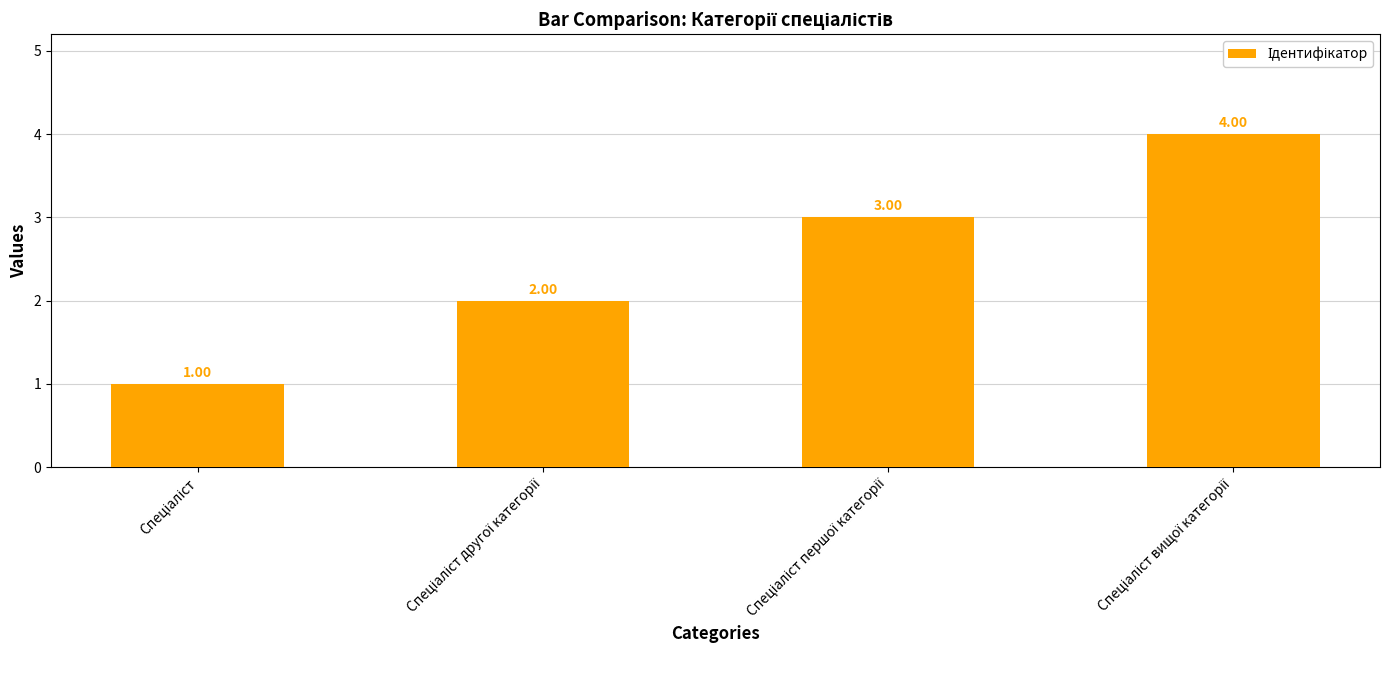

How many bars are there in total?

4